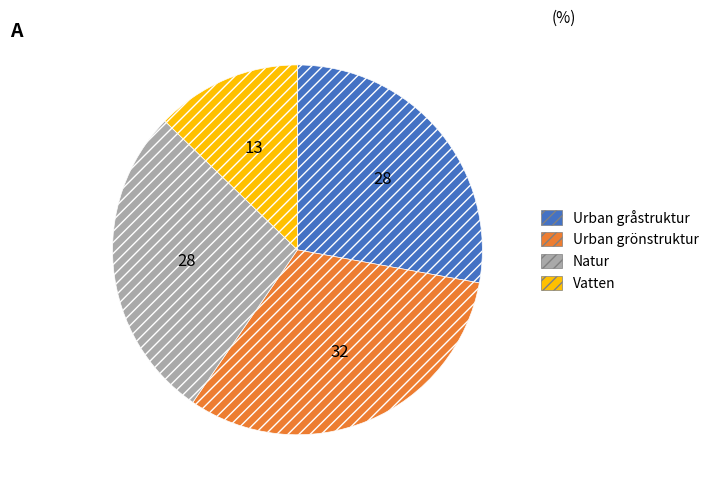

Is there any slice that represents more than half of the pie?

No